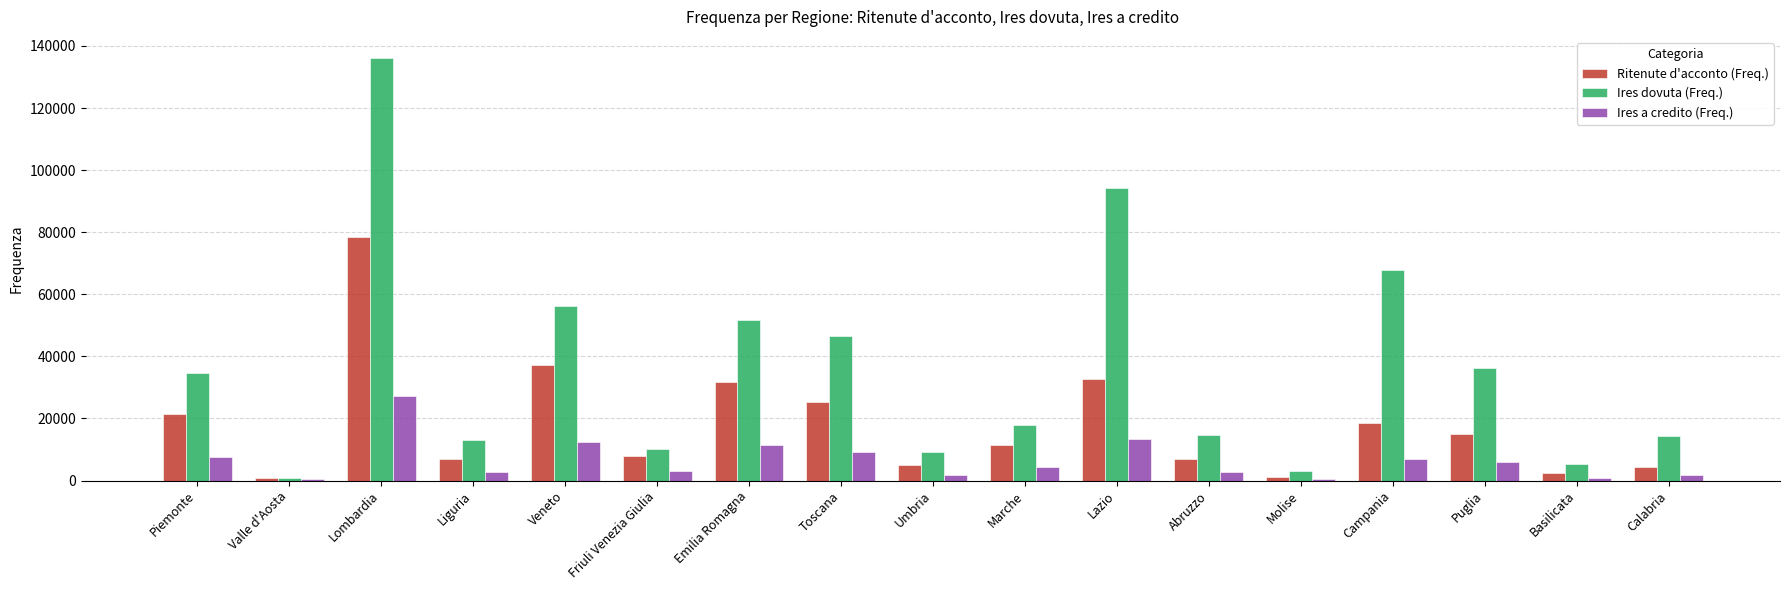

At which label is Ritenute d'acconto (Freq.) closest to 39673?

Veneto